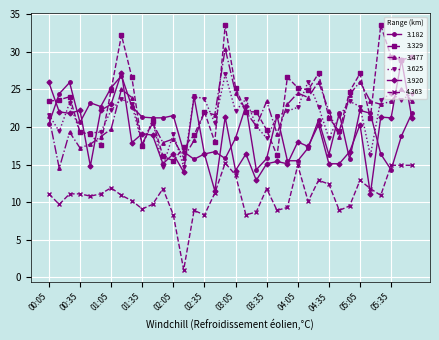

What is the maximum value shown in the chart?

33.5